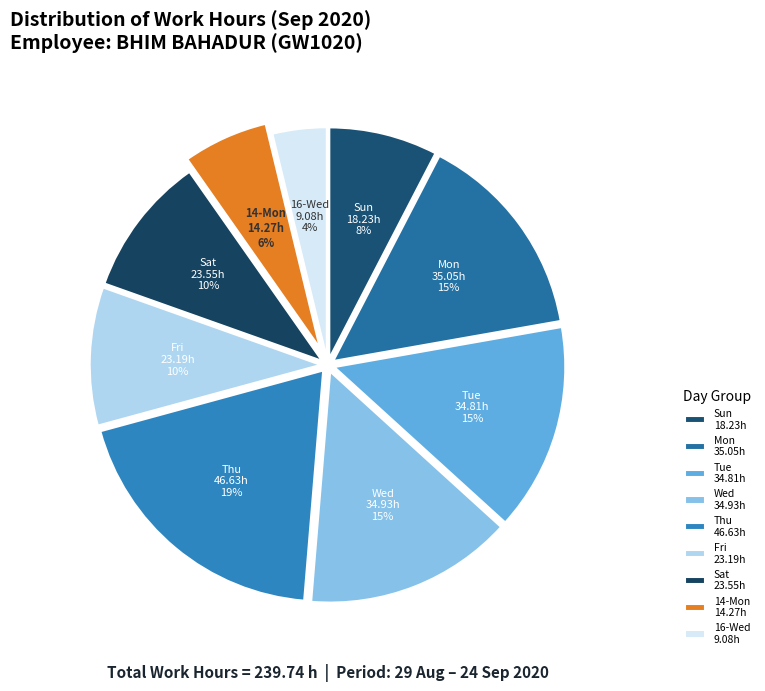

Which category has the smallest portion of the pie?

16-Wed 9.08h